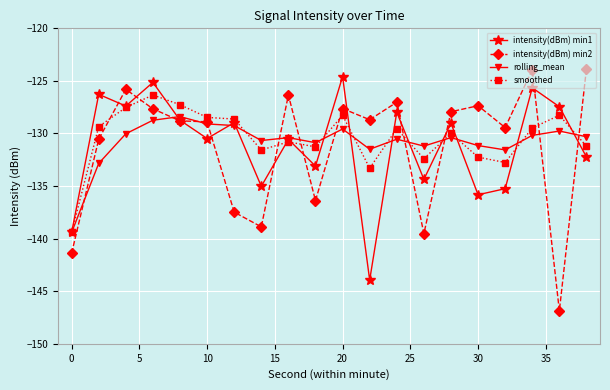

True or false: rolling_mean and intensity(dBm) min1 intersect in this chart.

True